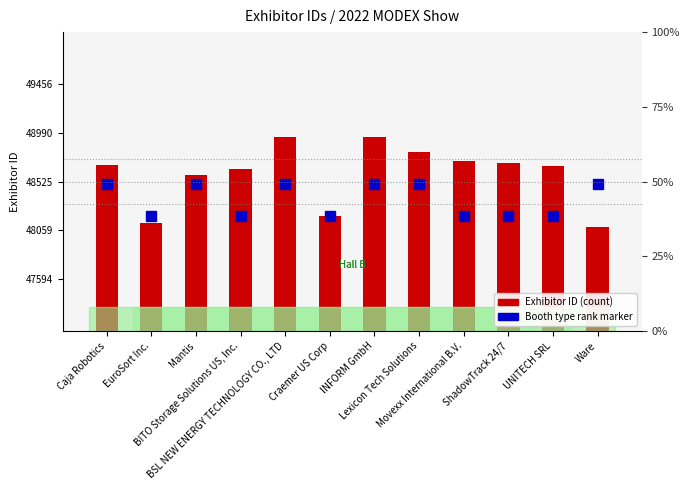

What is the minimum value shown in the chart?

48094